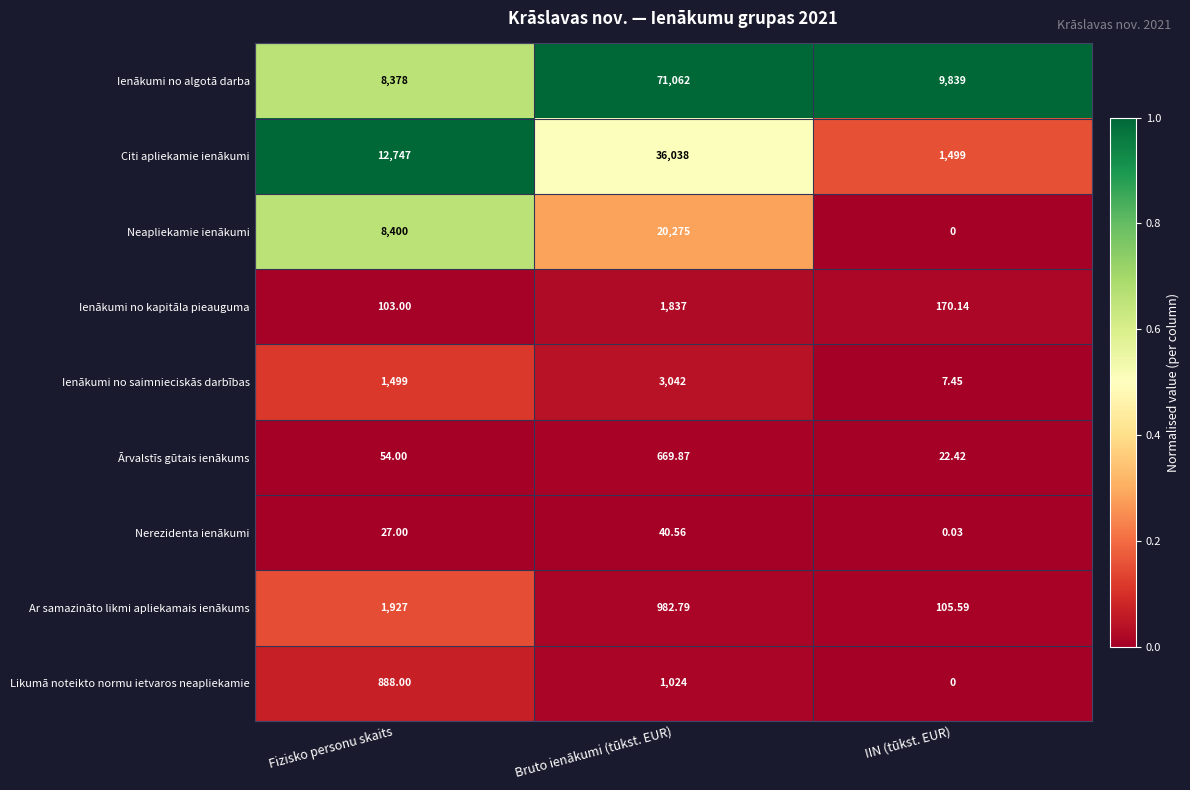

At Bruto ienākumi (tūkst. EUR), list the series in order from smallest to largest.

Nerezidenta ienākumi, Ārvalstīs gūtais ienākums, Ar samazināto likmi apliekamais ienākums, Likumā noteikto normu ietvaros neapliekamie, Ienākumi no kapitāla pieauguma, Ienākumi no saimnieciskās darbības, Neapliekamie ienākumi, Citi apliekamie ienākumi, Ienākumi no algotā darba